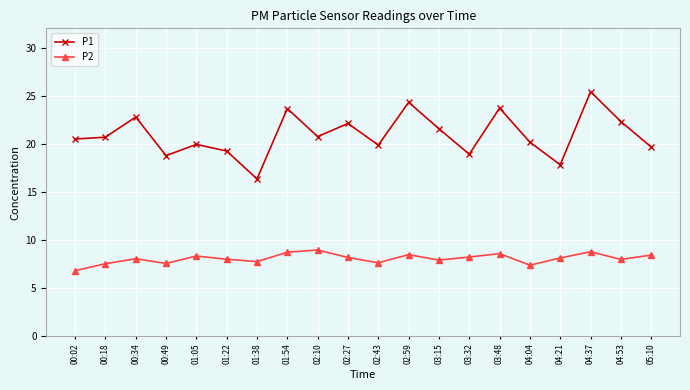

Count the number of data series in this chart.

2